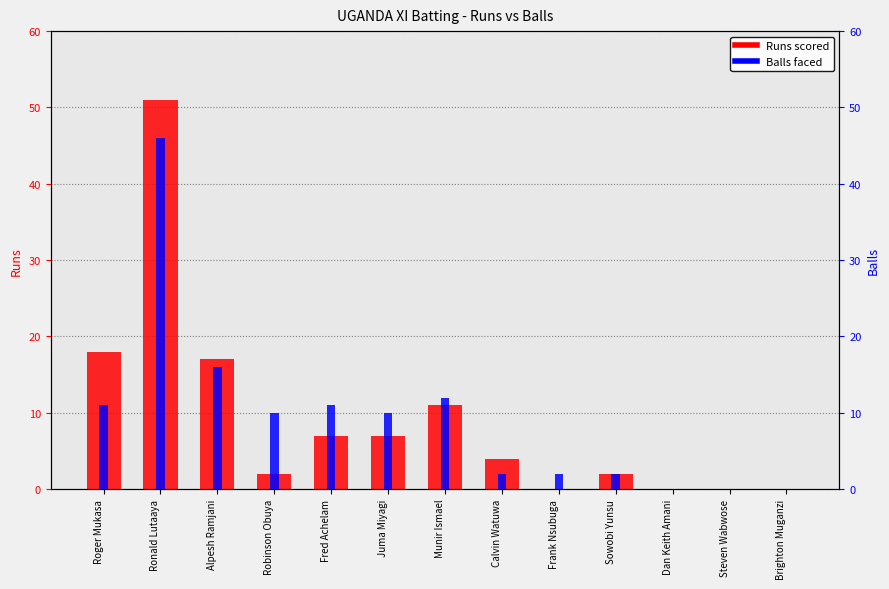

Reading left to right, extract all data points from this chart.

Runs: Roger Mukasa=18	Ronald Lutaaya=51	Alpesh Ramjani=17	Robinson Obuya=2	Fred Achelam=7	Juma Miyagi=7	Munir Ismael=11	Calvin Watuwa=4	Frank Nsubuga=0	Sowobi Yunsu=2	Dan Keith Amani=0	Steven Wabwose=0	Brighton Muganzi=0
Balls: Roger Mukasa=11	Ronald Lutaaya=46	Alpesh Ramjani=16	Robinson Obuya=10	Fred Achelam=11	Juma Miyagi=10	Munir Ismael=12	Calvin Watuwa=2	Frank Nsubuga=2	Sowobi Yunsu=2	Dan Keith Amani=0	Steven Wabwose=0	Brighton Muganzi=0